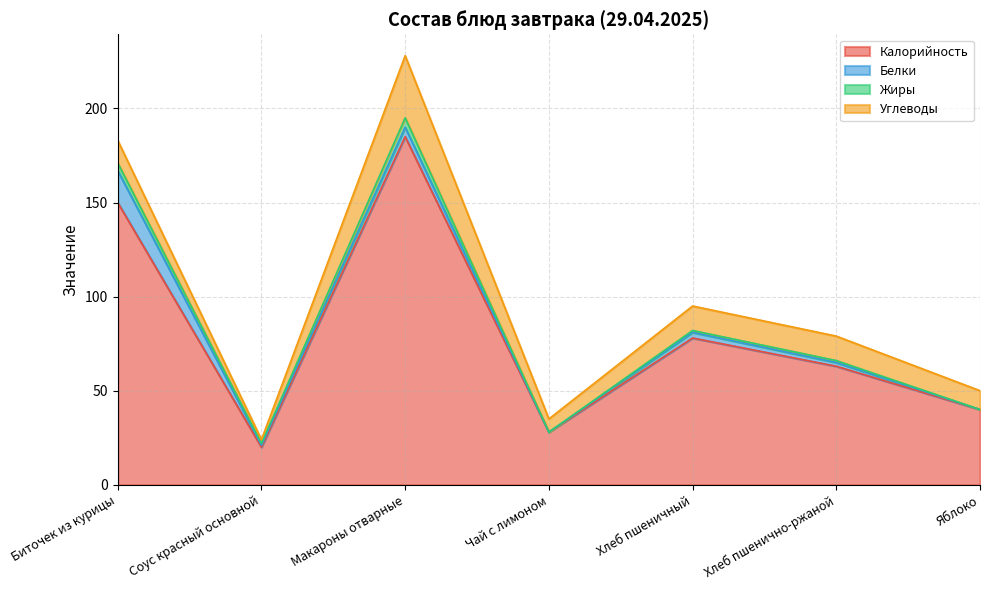

Is it true that Калорийность equals 6 at Чай с лимоном?

False